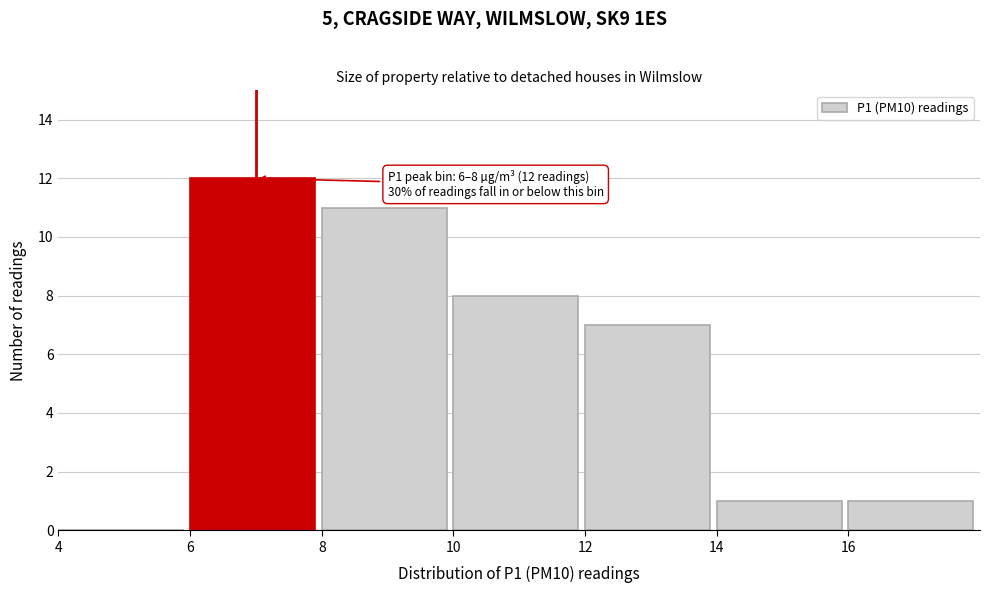

Over which range of the x-axis is the bar tallest?

6 to 8